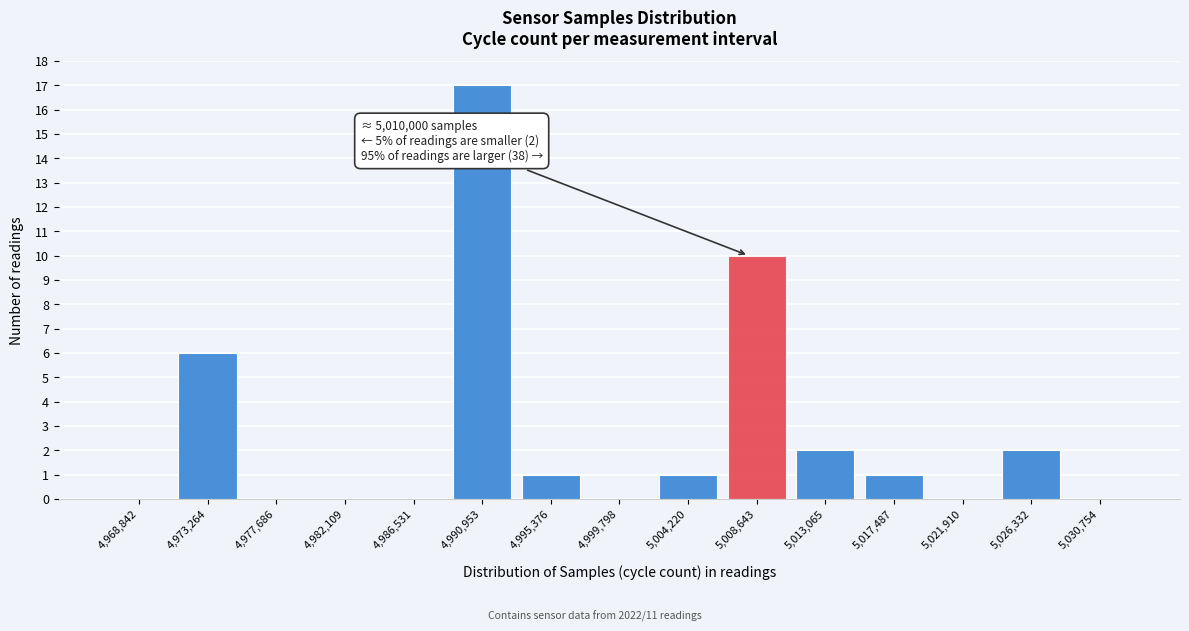

Reading right to left, extract all data points from this chart.

5,030,754=0	5,026,332=2	5,021,910=0	5,017,487=1	5,013,065=2	5,008,643=10	5,004,220=1	4,999,798=0	4,995,376=1	4,990,953=17	4,986,531=0	4,982,109=0	4,977,686=0	4,973,264=6	4,968,842=0